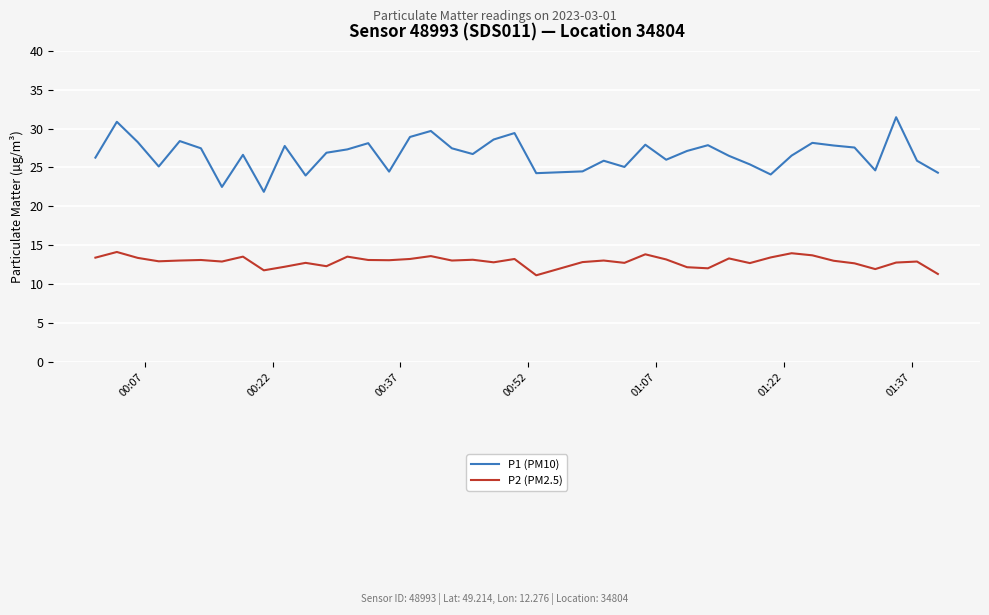

List the series in order of their peak value, highest first.

P1 (PM10), P2 (PM2.5)